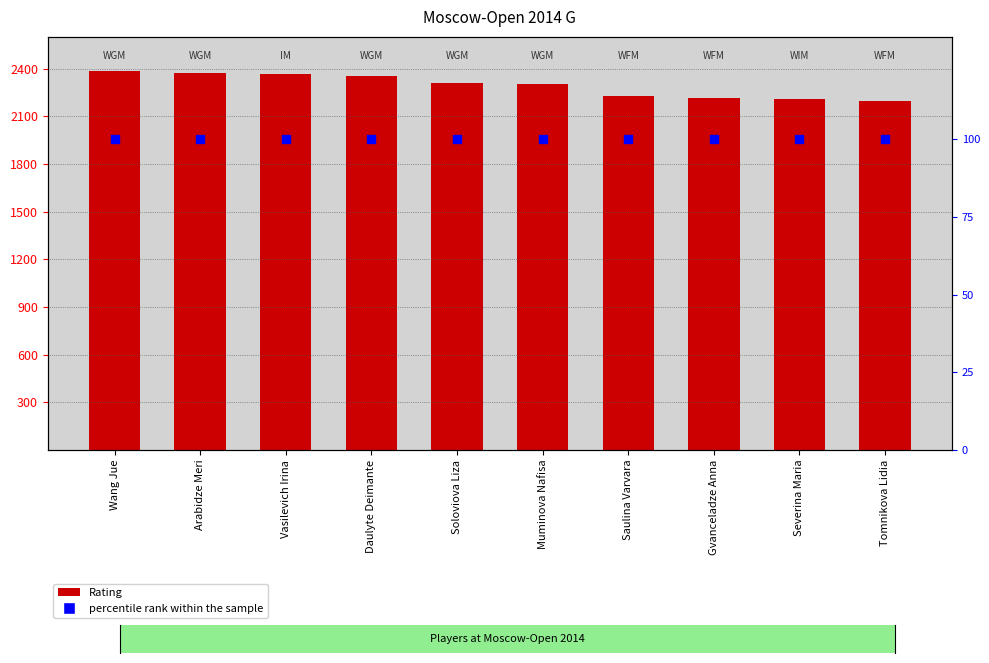

Is the value of Rating at Wang Jue greater than the value of percentile rank within the sample at Wang Jue?

Yes